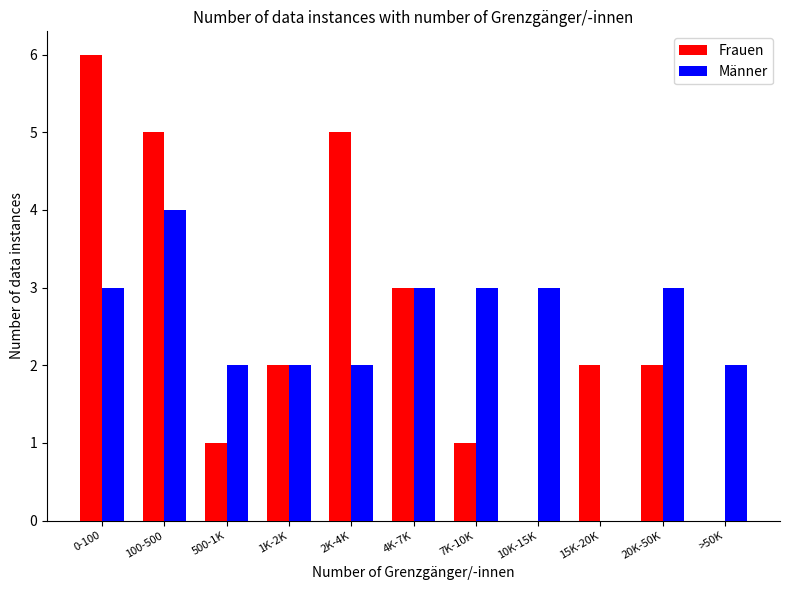

Reading left to right, transcribe all the data shown in this chart.

Frauen: 0-100=6	100-500=5	500-1K=1	1K-2K=2	2K-4K=5	4K-7K=3	7K-10K=1	10K-15K=0	15K-20K=2	20K-50K=2	>50K=0
Männer: 0-100=3	100-500=4	500-1K=2	1K-2K=2	2K-4K=2	4K-7K=3	7K-10K=3	10K-15K=3	15K-20K=0	20K-50K=3	>50K=2